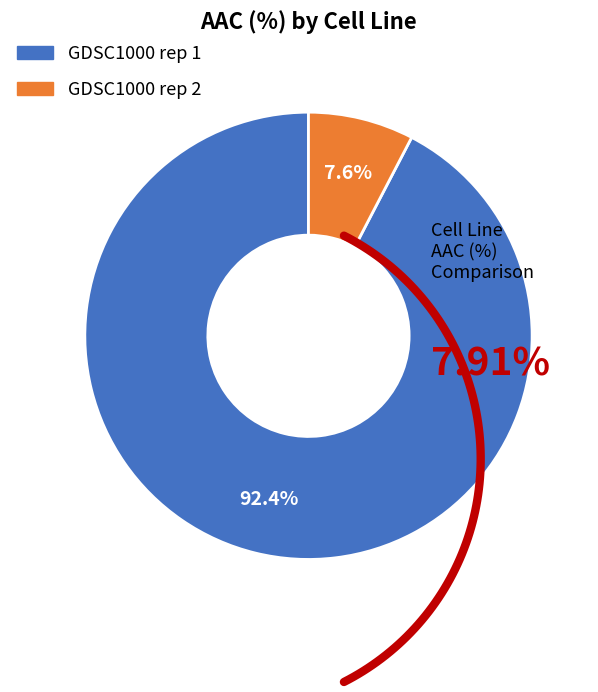

To the nearest percent, what is the average slice percentage?

50%